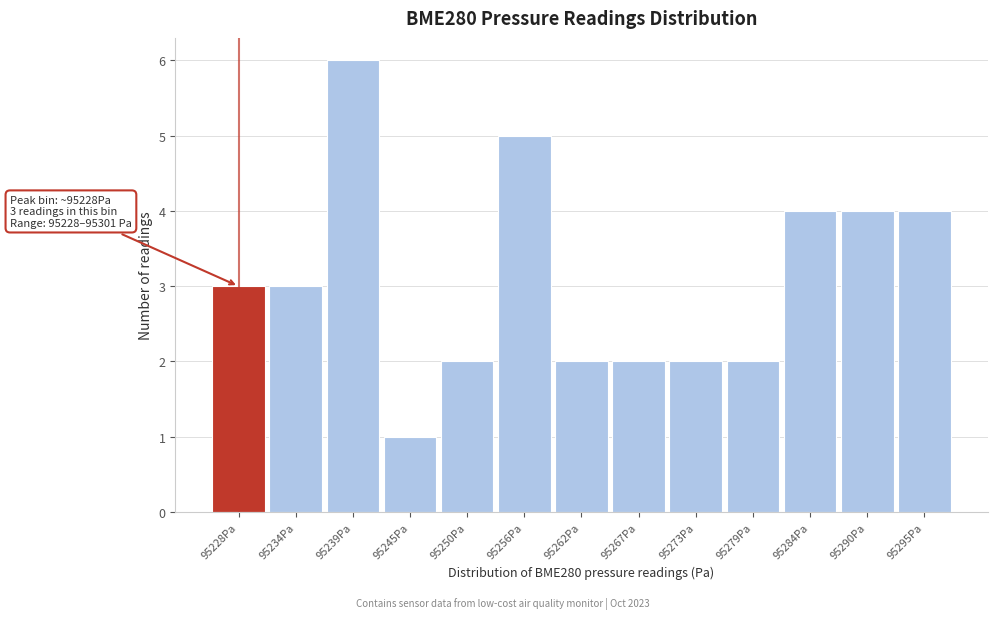

Reading left to right, what are all the values shown in this chart?

3	3	6	1	2	5	2	2	2	2	4	4	4